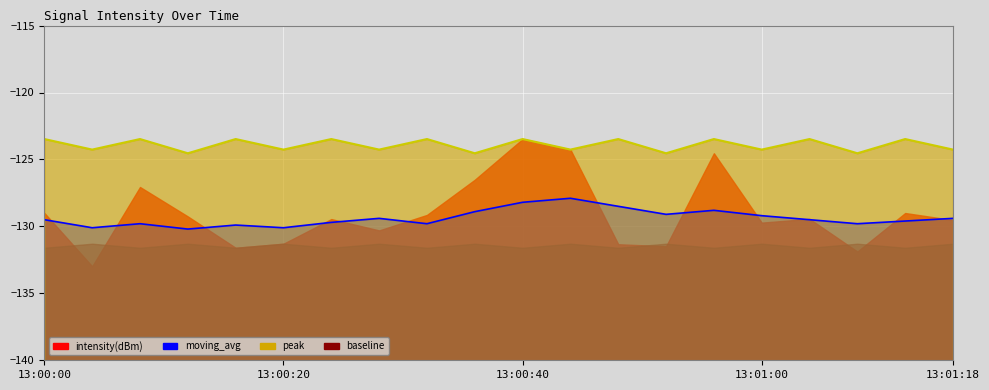

True or false: moving_avg has more than 0 points higher than both neighbors.

True